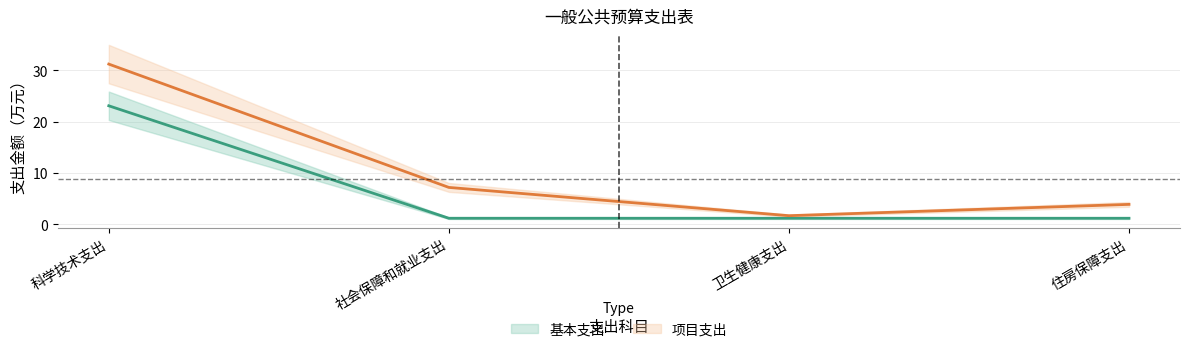

In 项目支出, how many points are lower than both neighbors (excluding endpoints)?

1